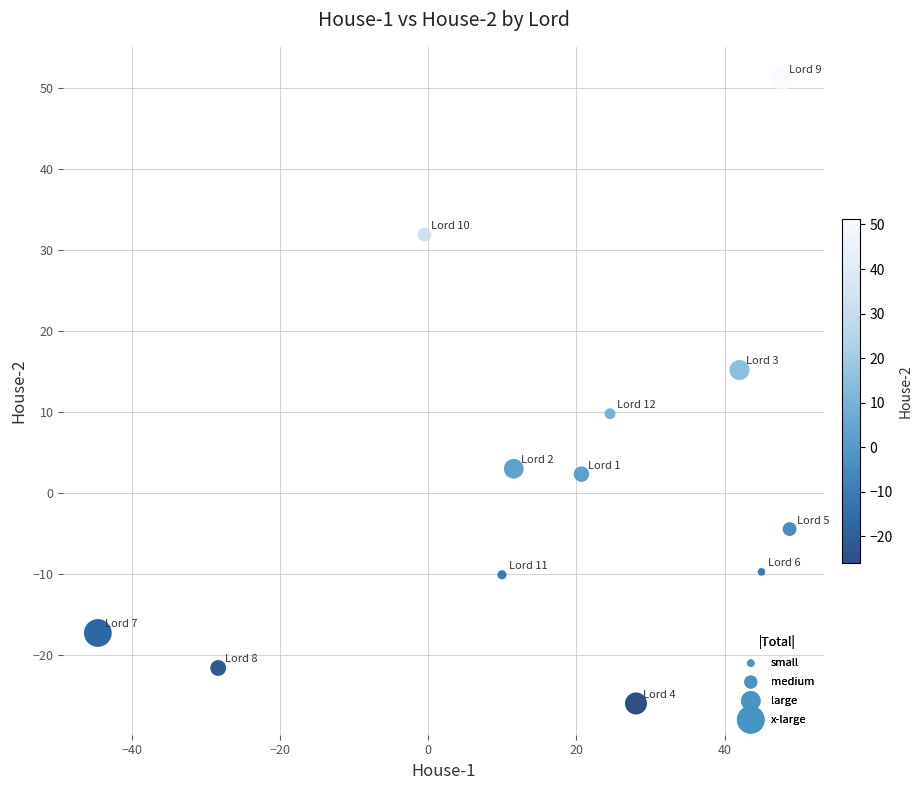

What is the average Y value?

2.1